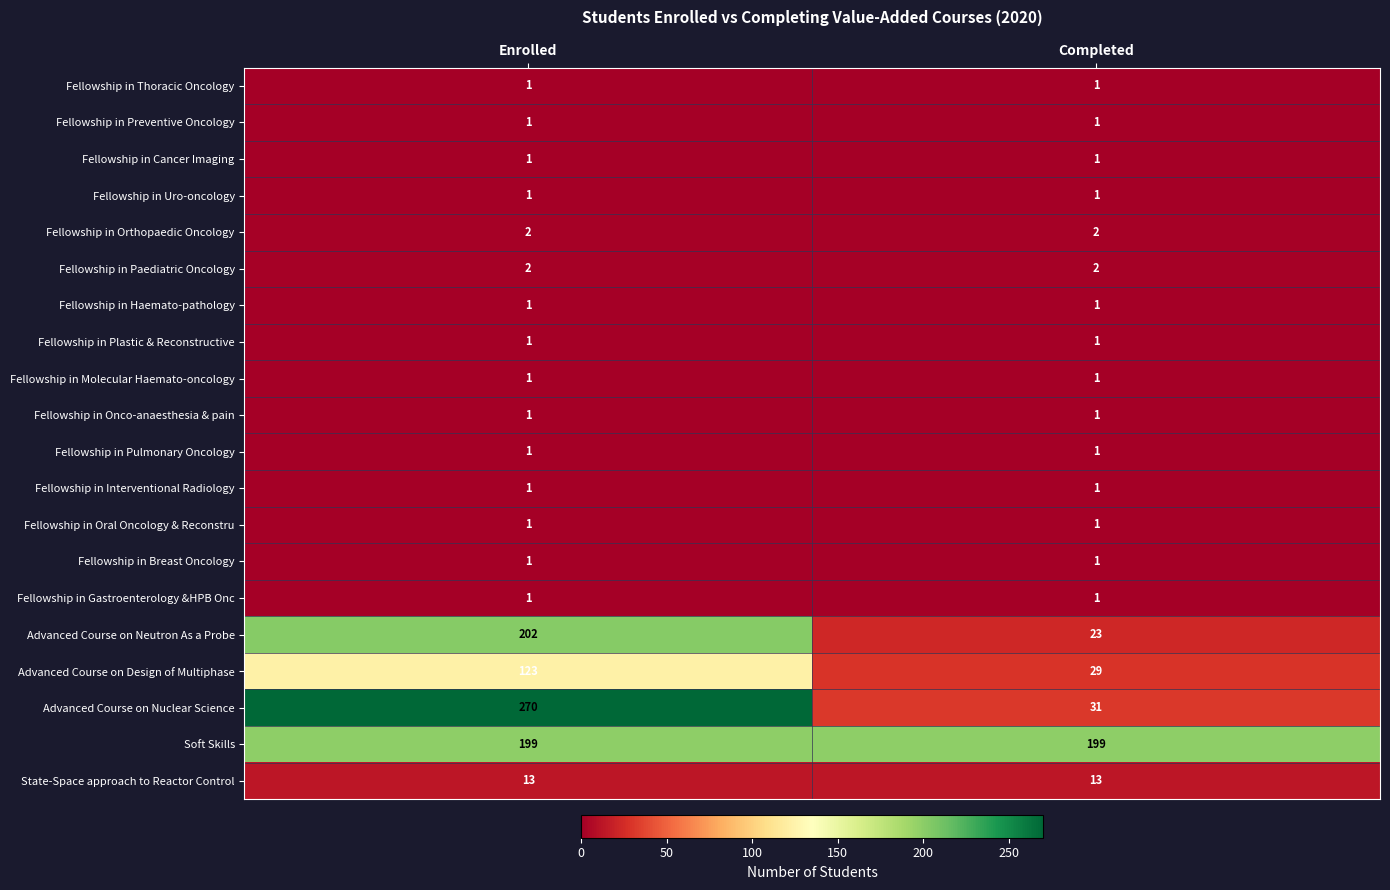

What is the average value of the Soft Skills series?

199